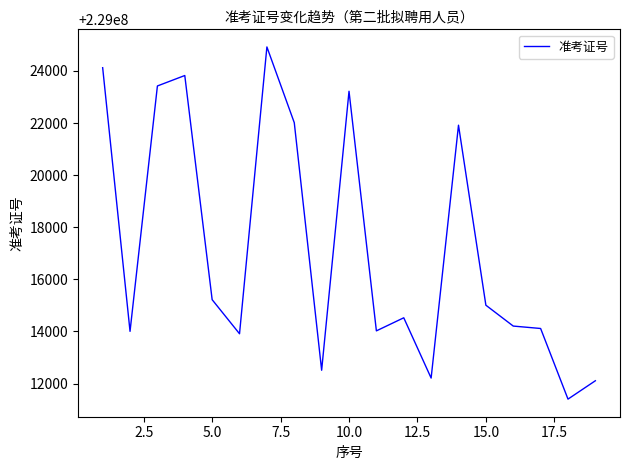

What is the greatest value displayed?

229024923